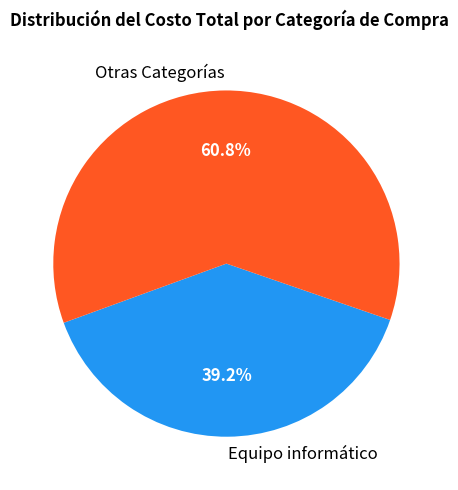

To the nearest percent, what is the difference between the largest and smallest slice percentages?

22%